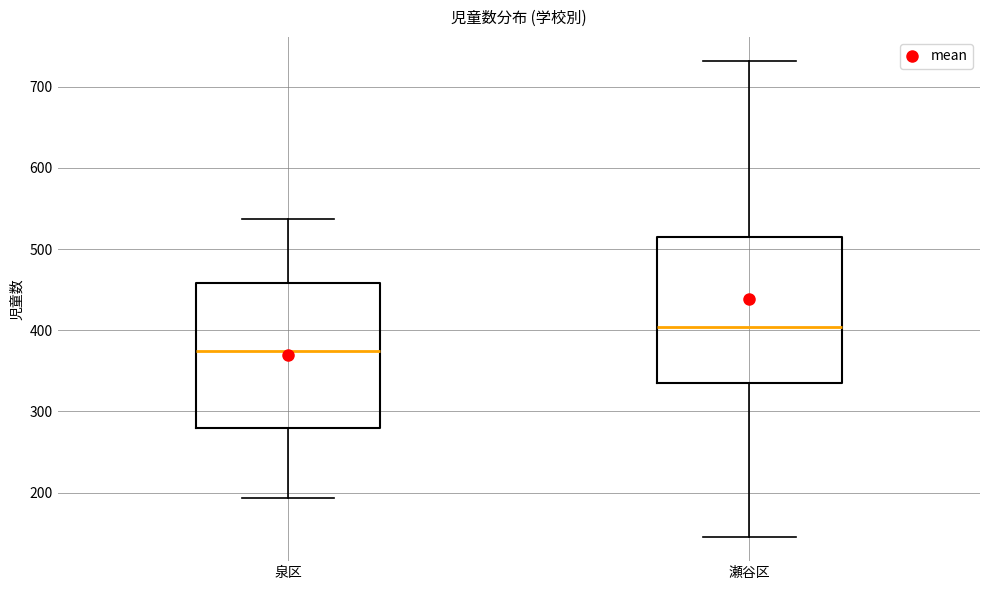

Reading left to right, read every box against the y-axis: the position of its median line, the range the box covers, and the ends of its whiskers. The values are not printed on the chart, so give them approximately, as read against the axis.

泉区: median 370, box 280 to 460, whiskers 190 to 540
瀬谷区: median 400, box 340 to 520, whiskers 150 to 730